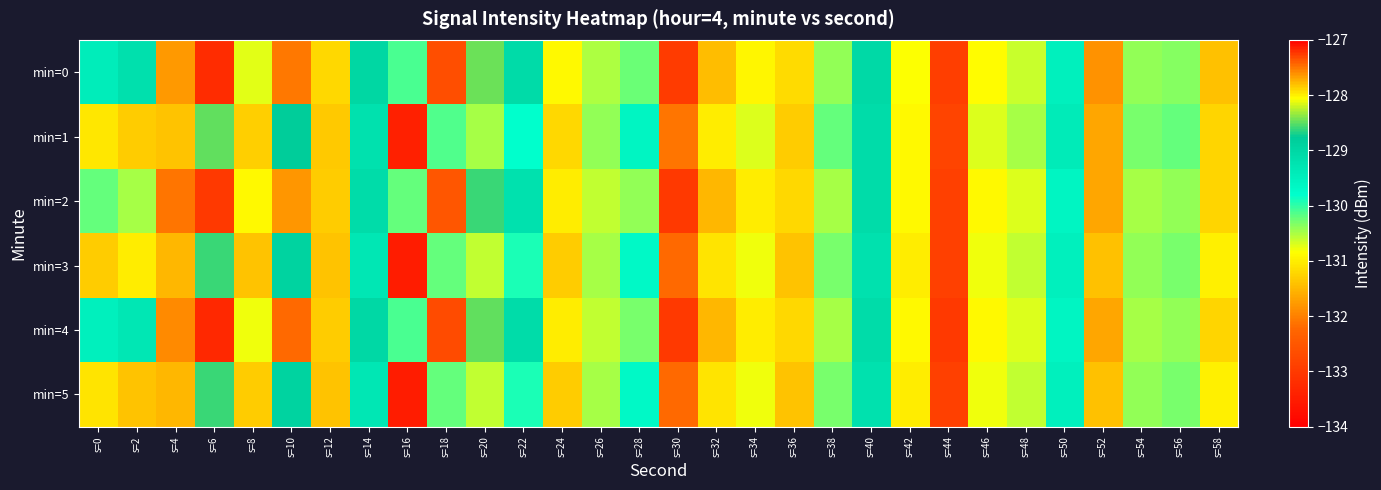

Which category has the lowest value across all series?

s=16